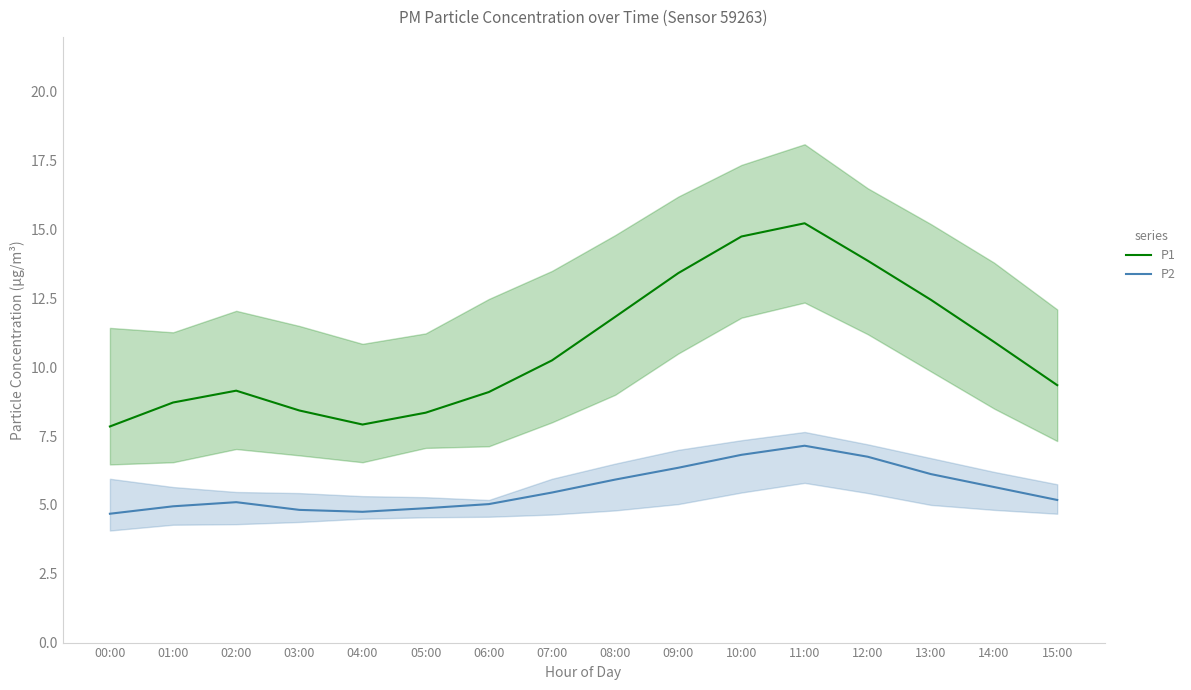

Reading left to right, list all the values displayed in this chart.

P1: 00:00=7.8	01:00=8.7	02:00=9.2	03:00=8.4	04:00=7.9	05:00=8.3	06:00=9.1	07:00=10.2	08:00=11.8	09:00=13.4	10:00=14.8	11:00=15.2	12:00=13.9	13:00=12.4	14:00=10.9	15:00=9.3
P2: 00:00=4.7	01:00=5.0	02:00=5.1	03:00=4.8	04:00=4.8	05:00=4.9	06:00=5.0	07:00=5.5	08:00=5.9	09:00=6.3	10:00=6.8	11:00=7.2	12:00=6.8	13:00=6.1	14:00=5.7	15:00=5.2